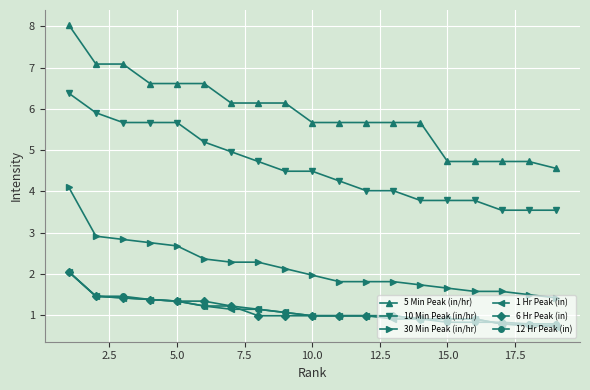

Reading left to right, list all the values displayed in this chart.

5 Min Peak (in/hr): 8.0	7.1	7.1	6.6	6.6	6.6	6.1	6.1	6.1	5.7	5.7	5.7	5.7	5.7	4.7	4.7	4.7	4.7	4.6
10 Min Peak (in/hr): 6.4	5.9	5.7	5.7	5.7	5.2	5.0	4.7	4.5	4.5	4.3	4.0	4.0	3.8	3.8	3.8	3.5	3.5	3.5
30 Min Peak (in/hr): 4.1	2.9	2.8	2.8	2.7	2.4	2.3	2.3	2.1	2.0	1.8	1.8	1.8	1.7	1.7	1.6	1.6	1.5	1.4
1 Hr Peak (in): 2.0	1.5	1.4	1.4	1.3	1.2	1.1	1.1	1.1	1.0	1.0	1.0	0.9	0.9	0.9	0.9	0.8	0.7	0.7
6 Hr Peak (in): 2.0	1.5	1.4	1.4	1.3	1.3	1.2	1.0	1.0	1.0	1.0	1.0	1.0	0.9	0.9	0.9	0.8	0.7	0.7
12 Hr Peak (in): 2.0	1.5	1.5	1.4	1.3	1.2	1.2	1.1	1.1	1.0	1.0	1.0	1.0	0.9	0.8	0.8	0.8	0.8	0.8